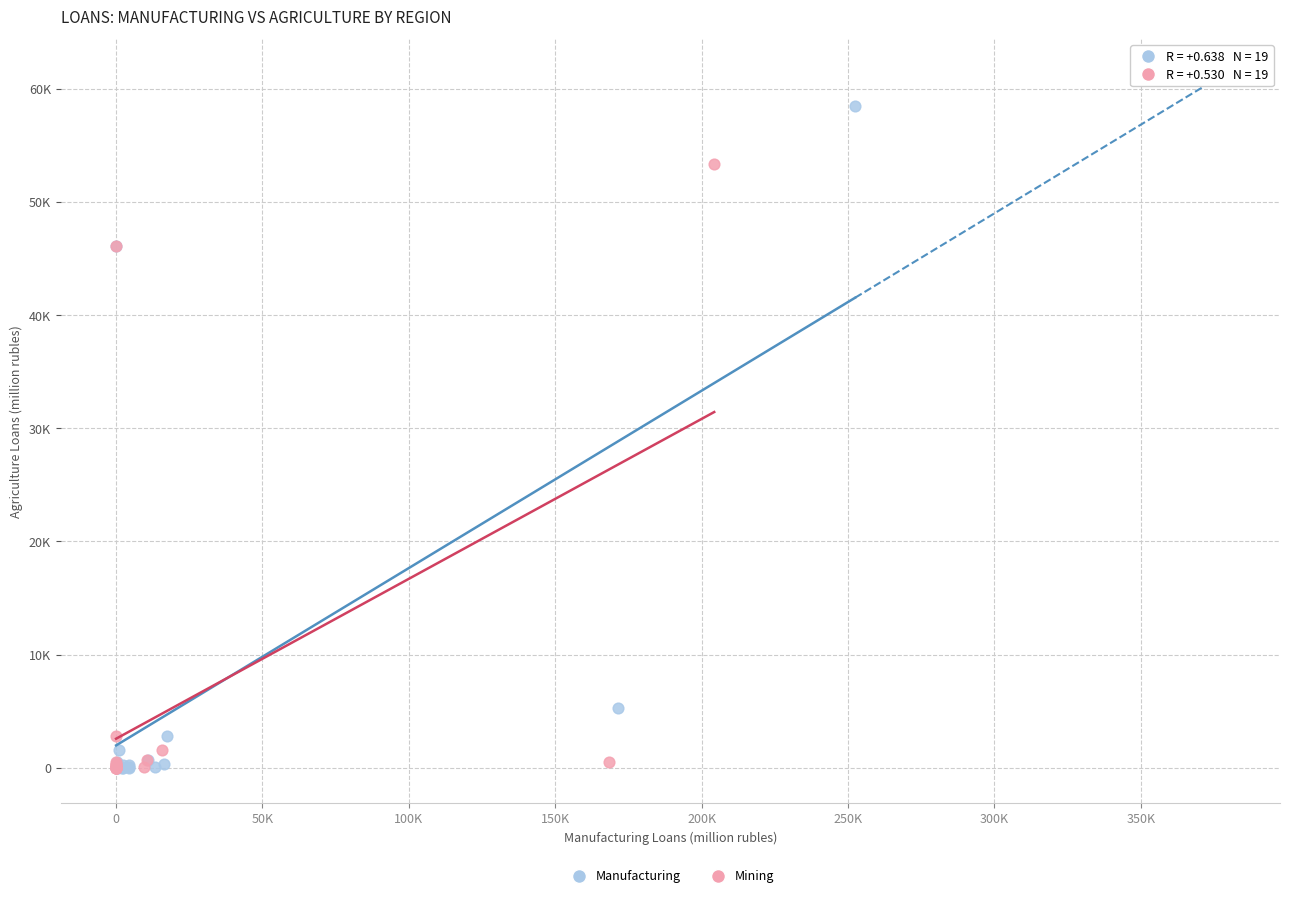

What are all the series names shown in the legend?

Manufacturing, Mining